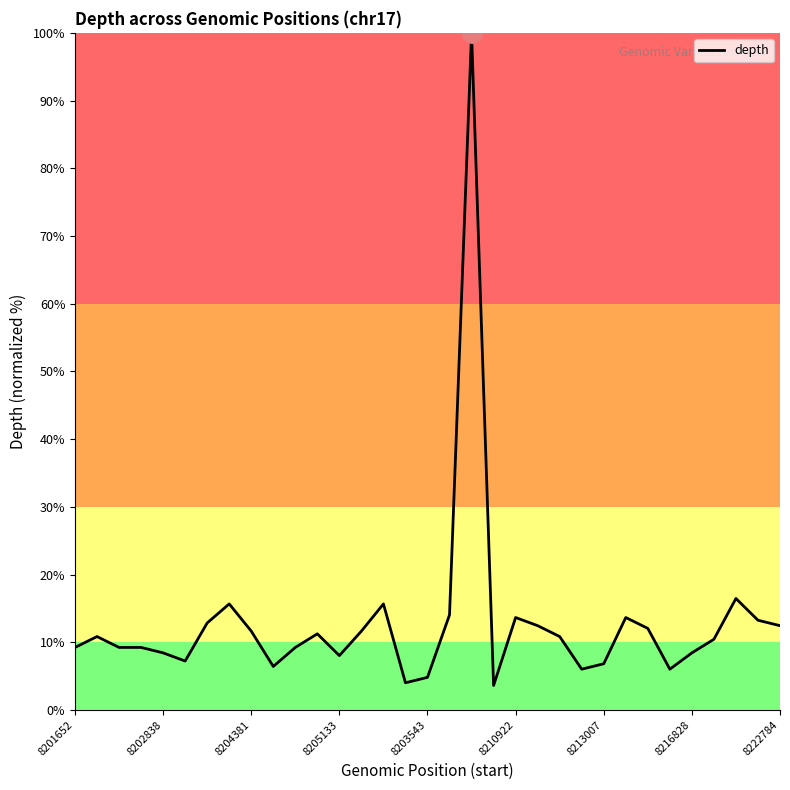

Count the number of values greater than 10.

18